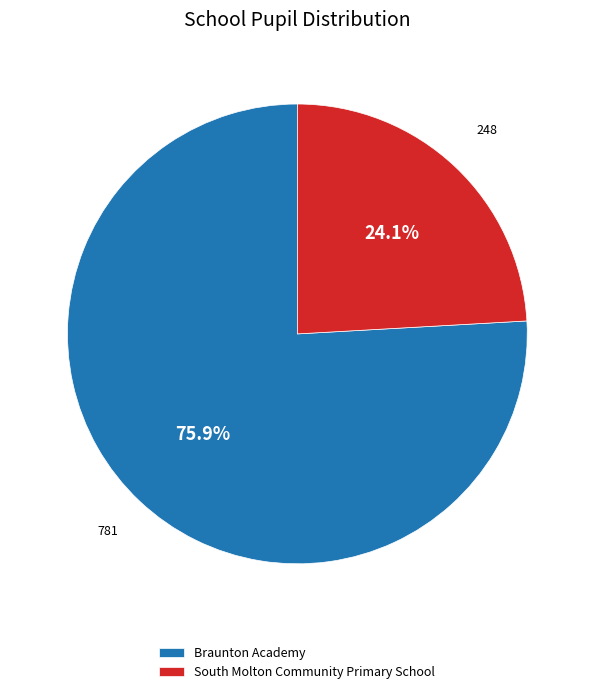

Rank the categories by value from lowest to highest.

South Molton Community Primary School, Braunton Academy